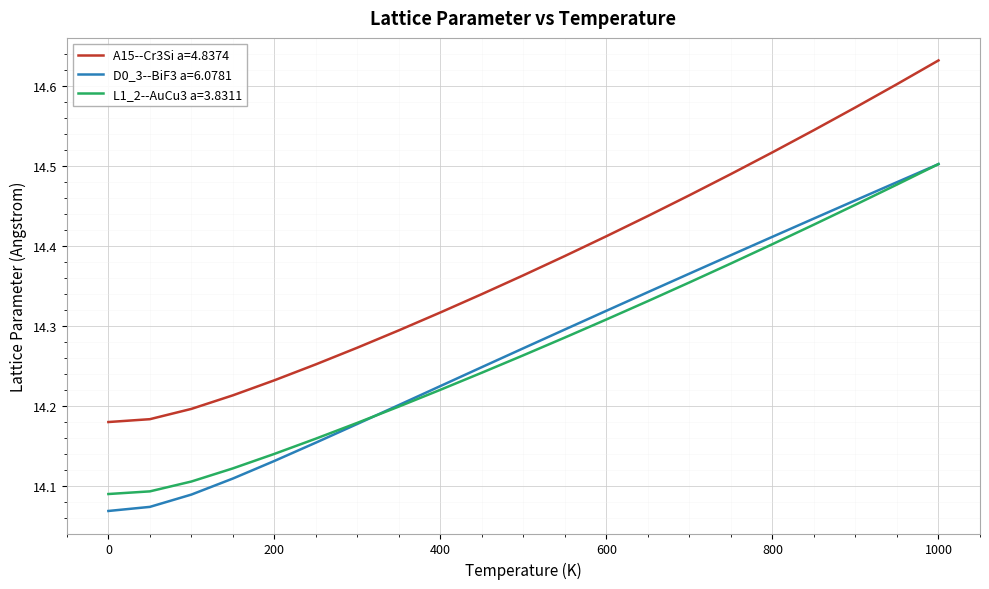

True or false: A15--Cr3Si a=4.8374 and D0_3--BiF3 a=6.0781 intersect in this chart.

False